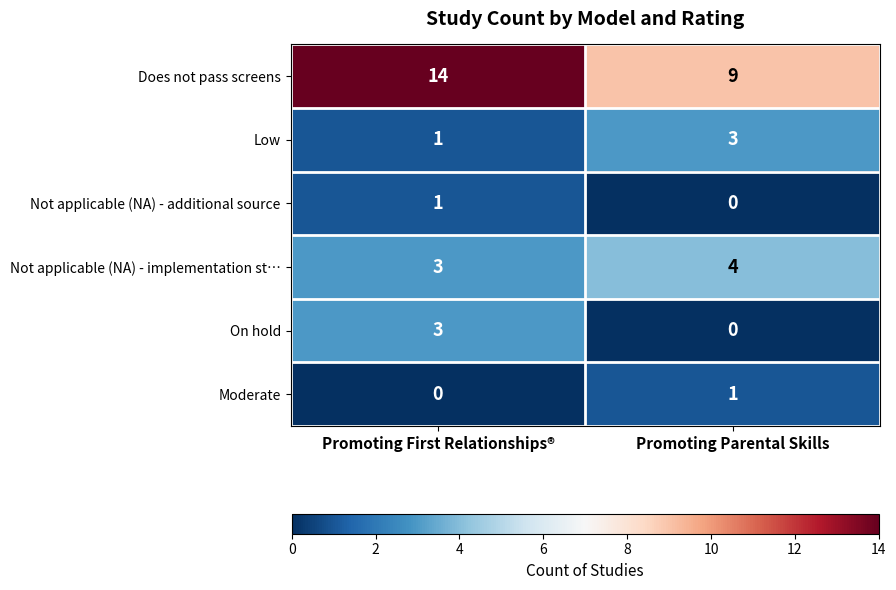

The Does not pass screens series shows 14 at Promoting Parental Skills. True or false?

False